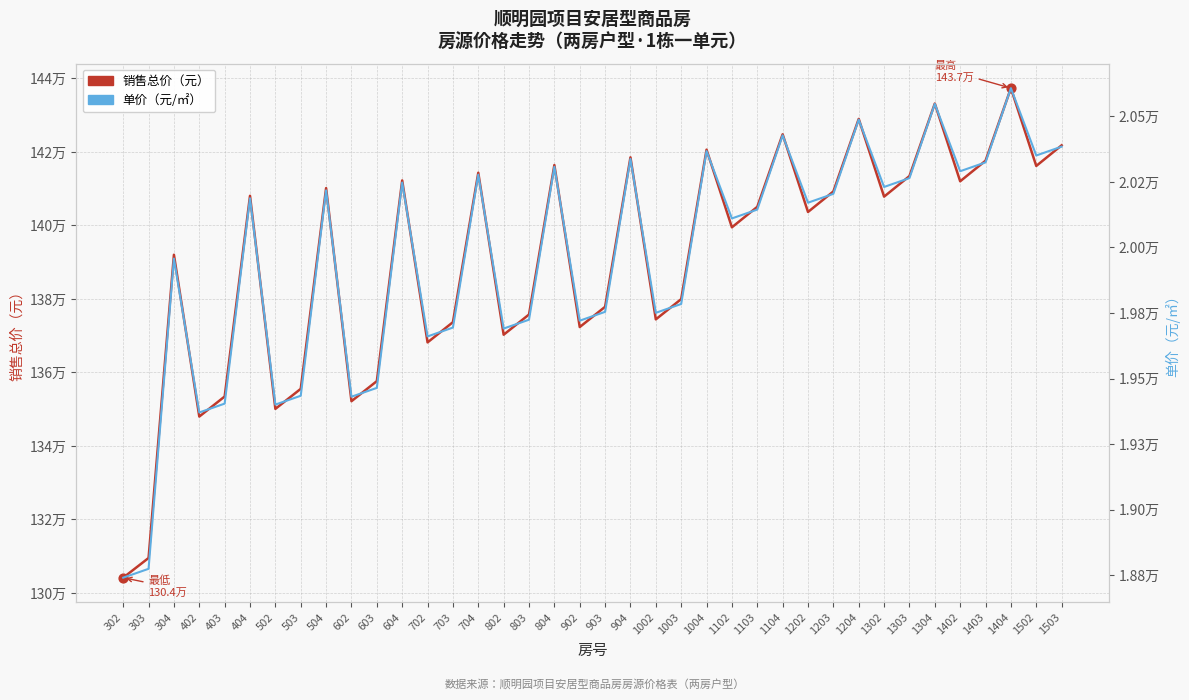

At how many categories does at least one series exceed 86532?

38